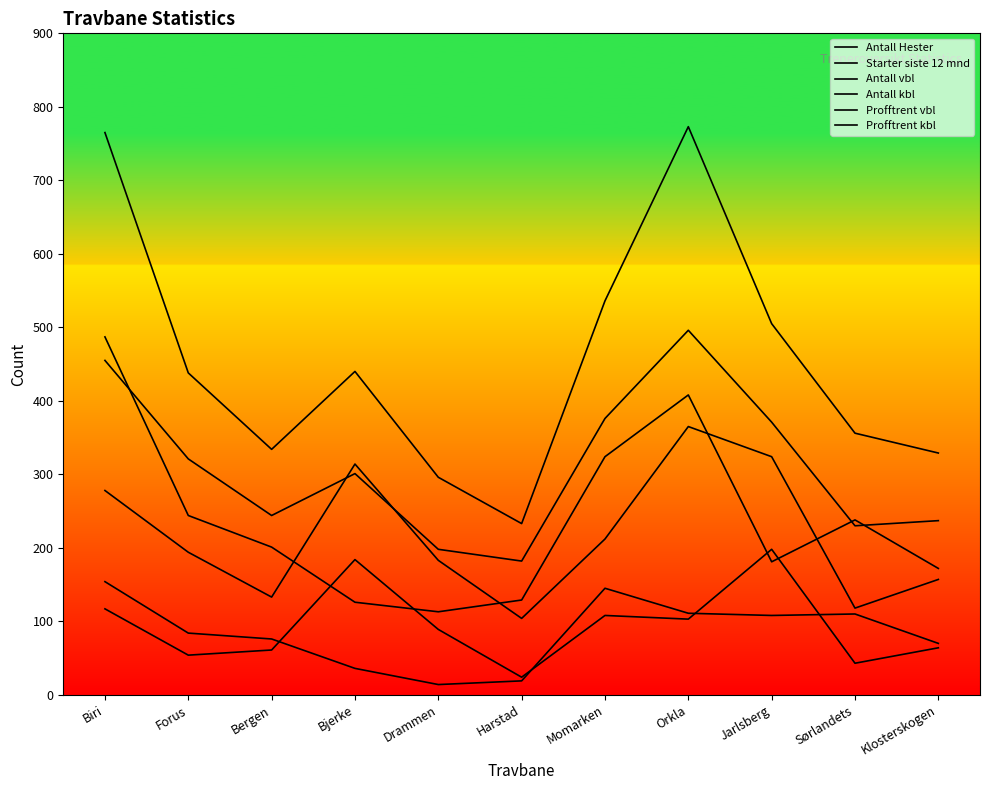

What is the label of the 10th point from the right?

Forus